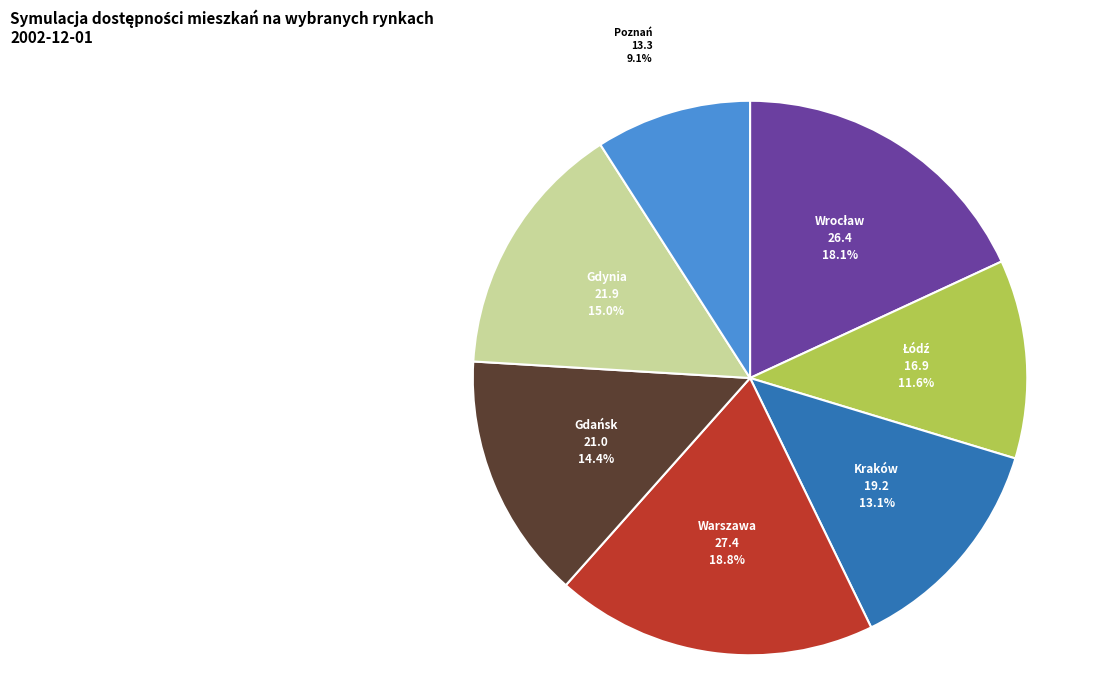

How much of the chart is everything except Poznań?

90.9%